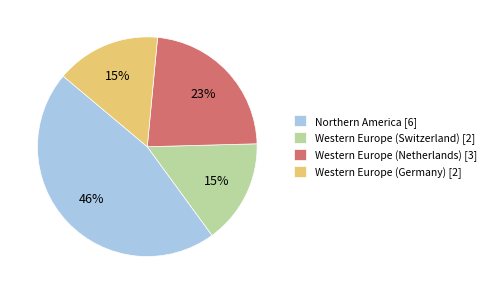

Combined, do Western Europe (Switzerland) [2] and Western Europe (Netherlands) [3] account for over 50%?

No